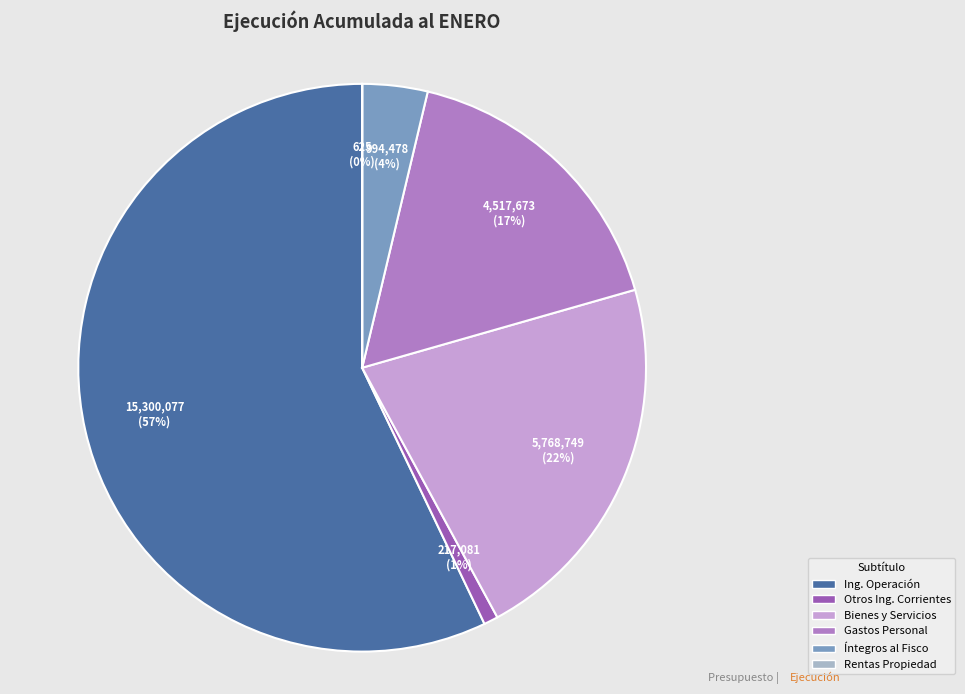

Is there a majority slice in this chart?

Yes